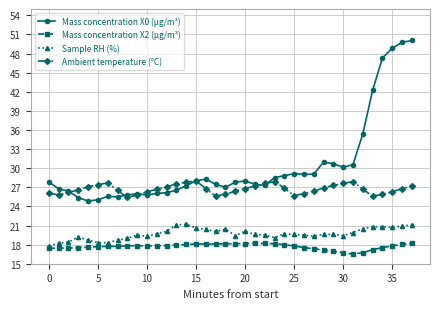

True or false: Sample RH (%) and Mass concentration X2 (μg/m³) intersect in this chart.

False